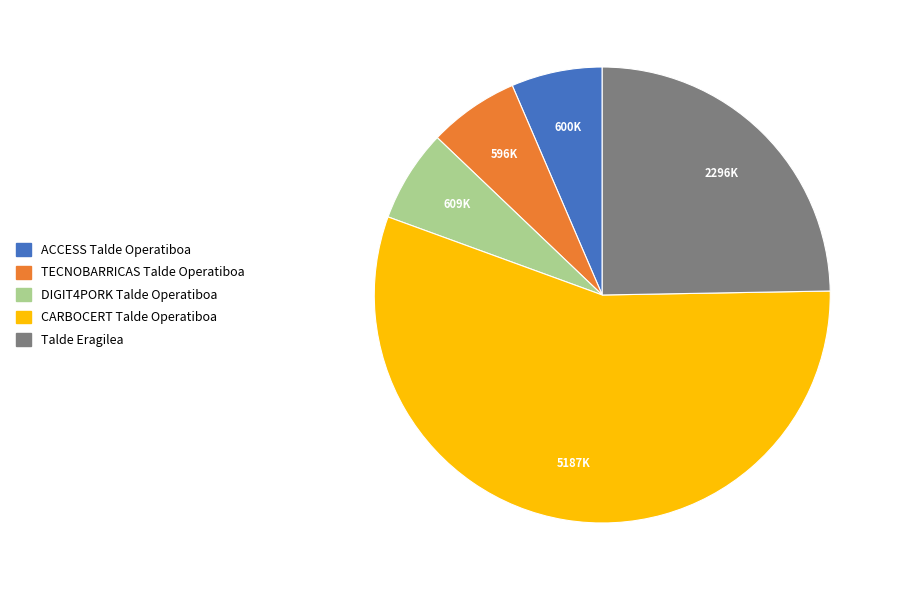

Count the number of slices in the pie.

5